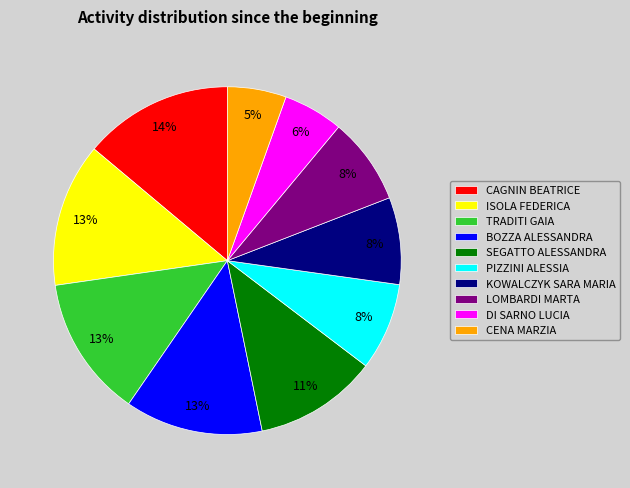

Is the sum of TRADITI GAIA and SEGATTO ALESSANDRA greater than half?

No